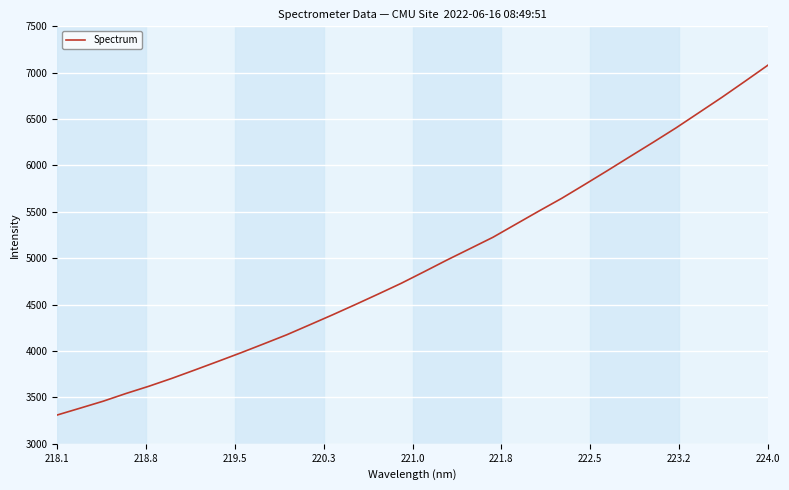

What is the difference between the maximum and minimum values?

3769.4